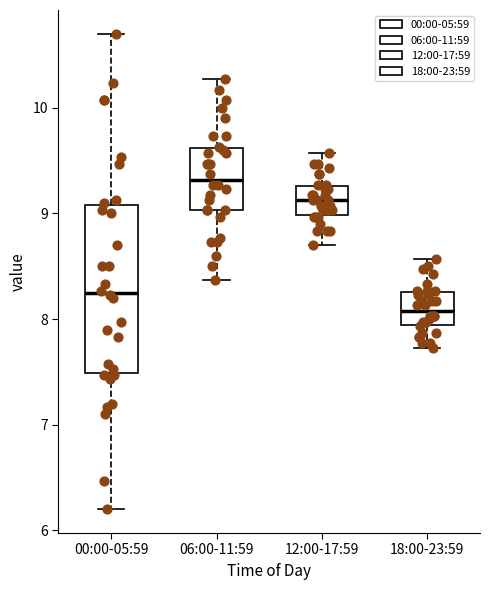

Reading left to right, read every box against the y-axis: the position of its median line, the range the box covers, and the ends of its whiskers. The values are not printed on the chart, so give them approximately, as read against the axis.

00:00-05:59: median 8.3, box 7.5 to 9.1, whiskers 6.2 to 10.7
06:00-11:59: median 9.3, box 9.0 to 9.6, whiskers 8.4 to 10.3
12:00-17:59: median 9.1, box 9.0 to 9.3, whiskers 8.7 to 9.6
18:00-23:59: median 8.1, box 7.9 to 8.3, whiskers 7.7 to 8.6